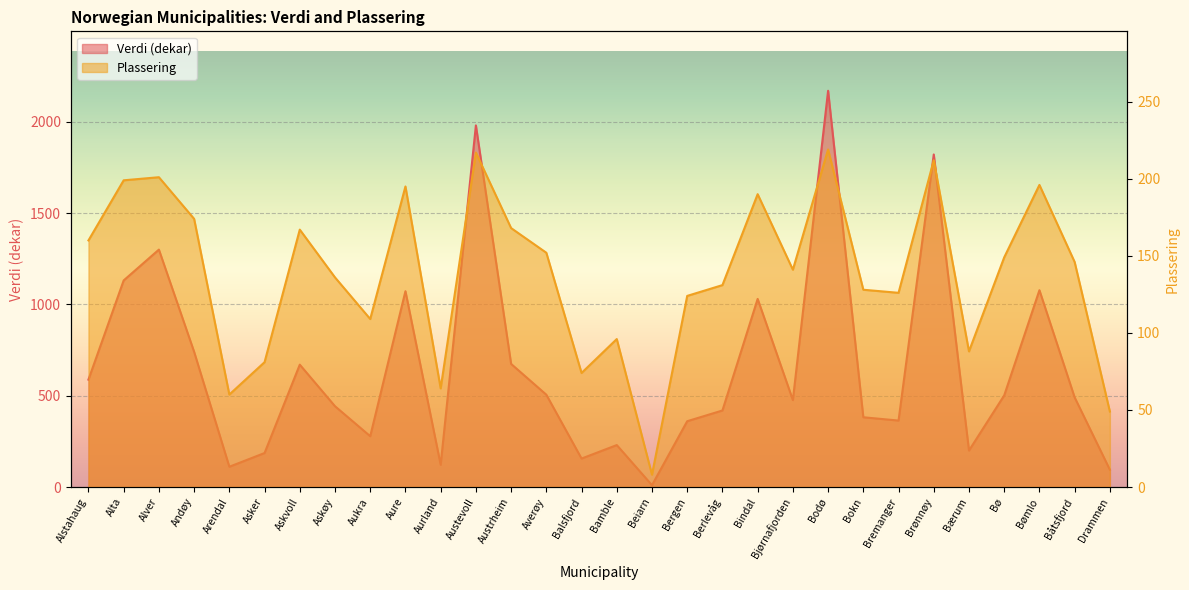

Does the chart display data point markers on the line(s)?

No